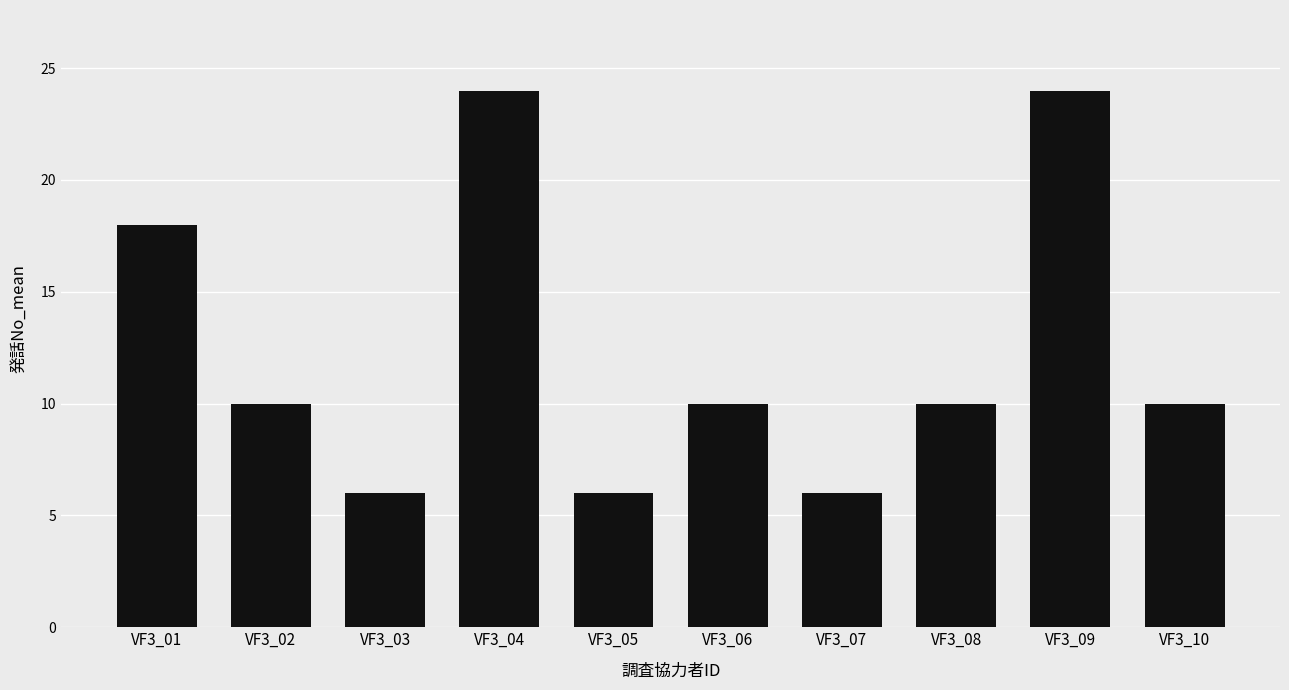

The value at VF3_10 is 14. True or false?

False